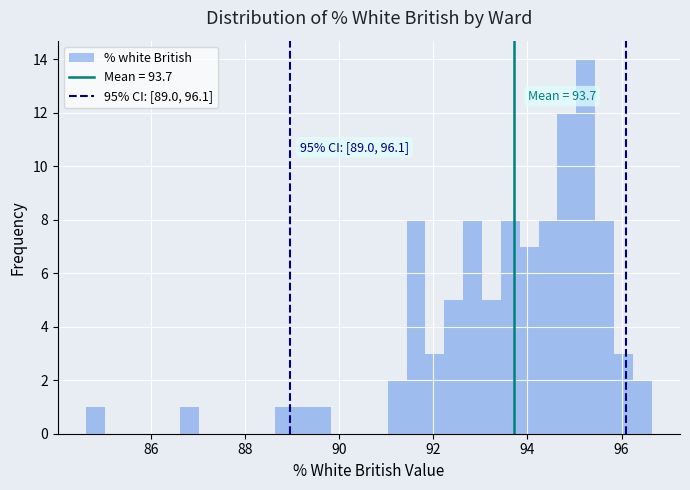

Read against the x-axis, roughly where is the centre of the tallest bar?

95.2